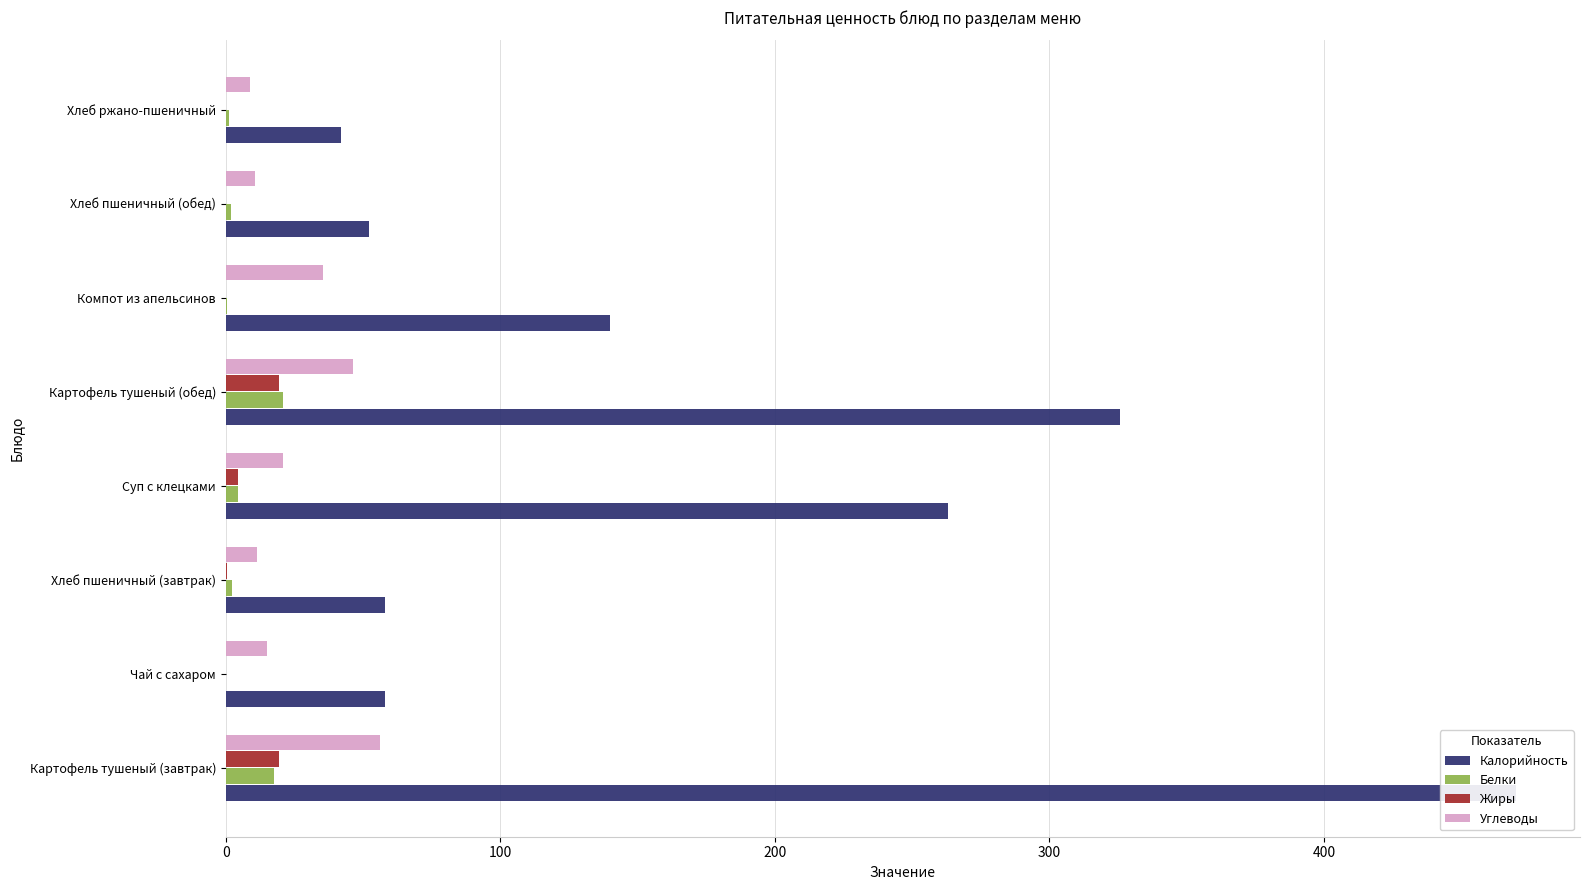

How many bars are there in each group?

4